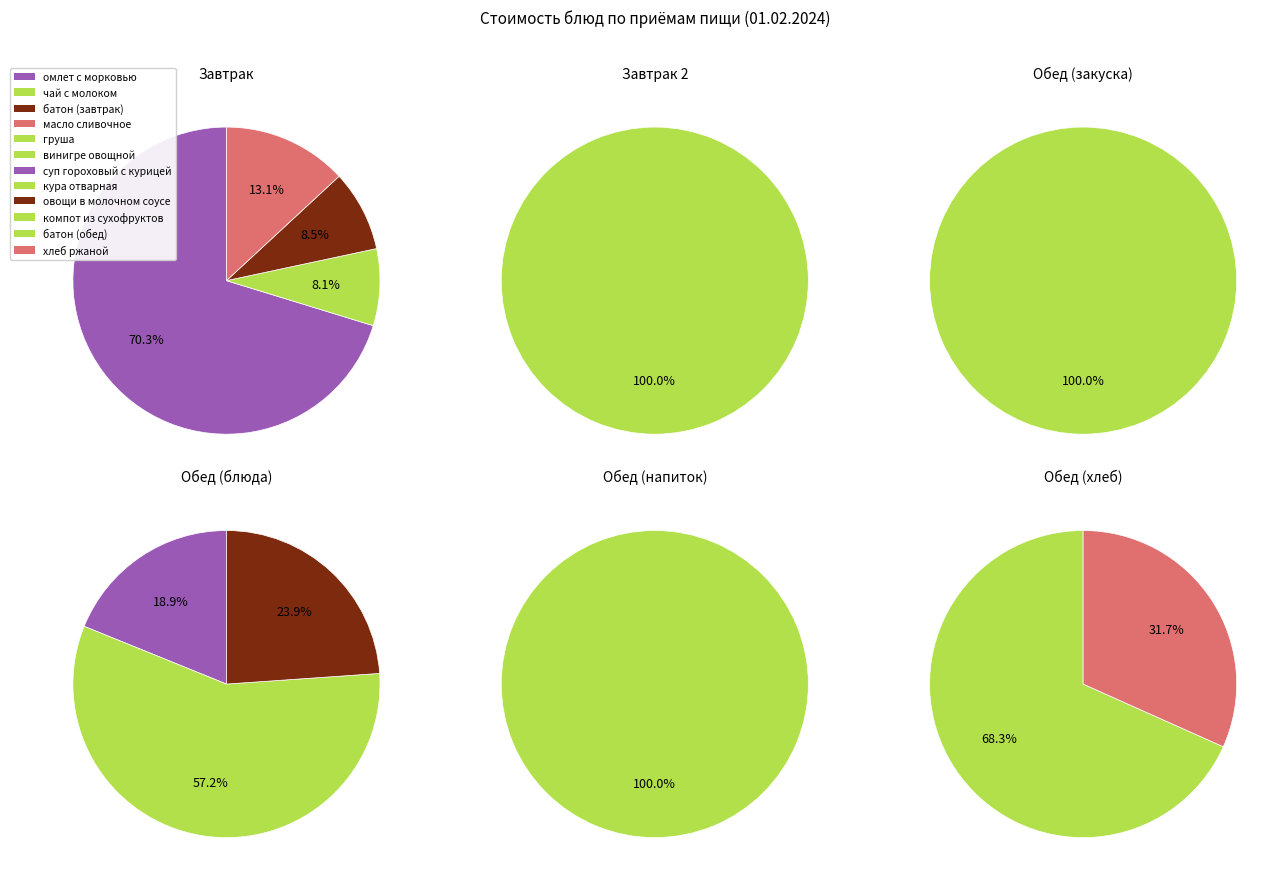

How many slices are in this pie chart?

12